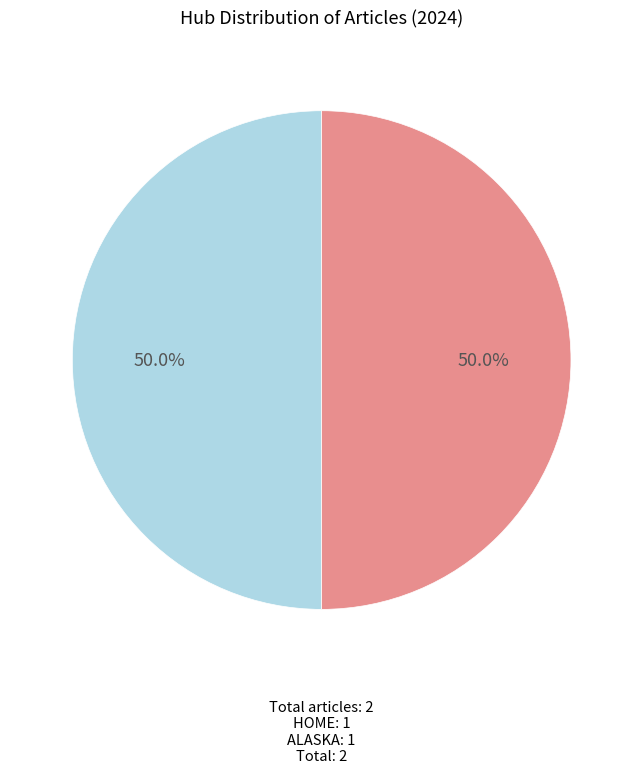

Count the number of slices in the pie.

2